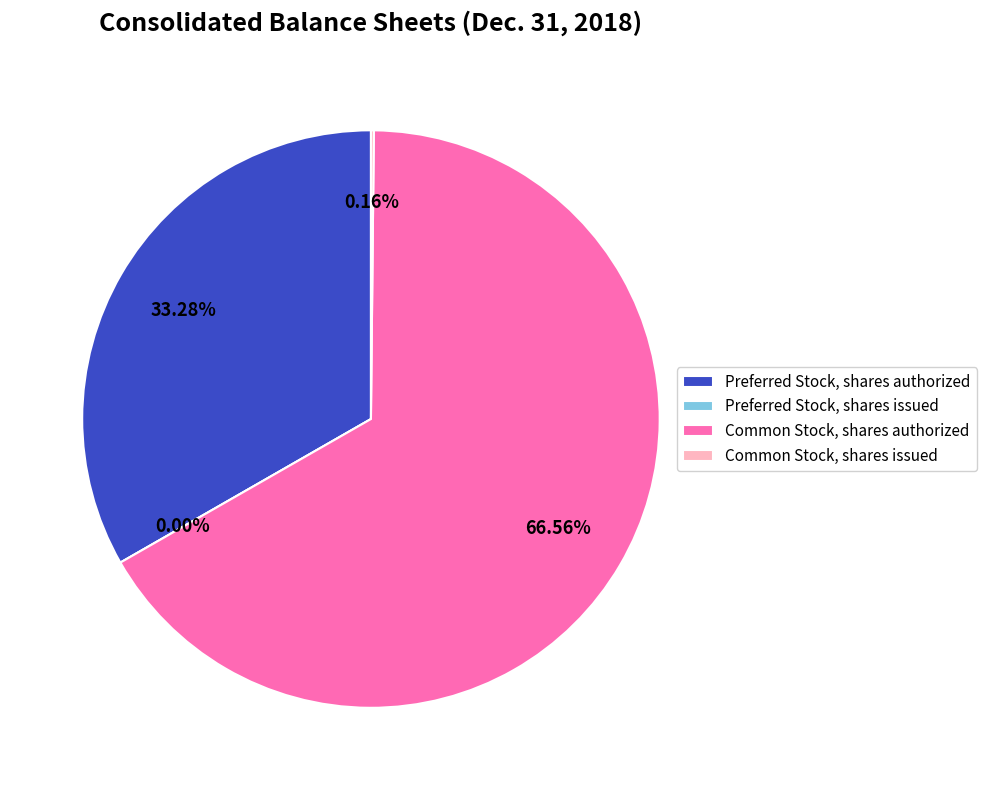

Which slice is the largest?

Common Stock, shares authorized